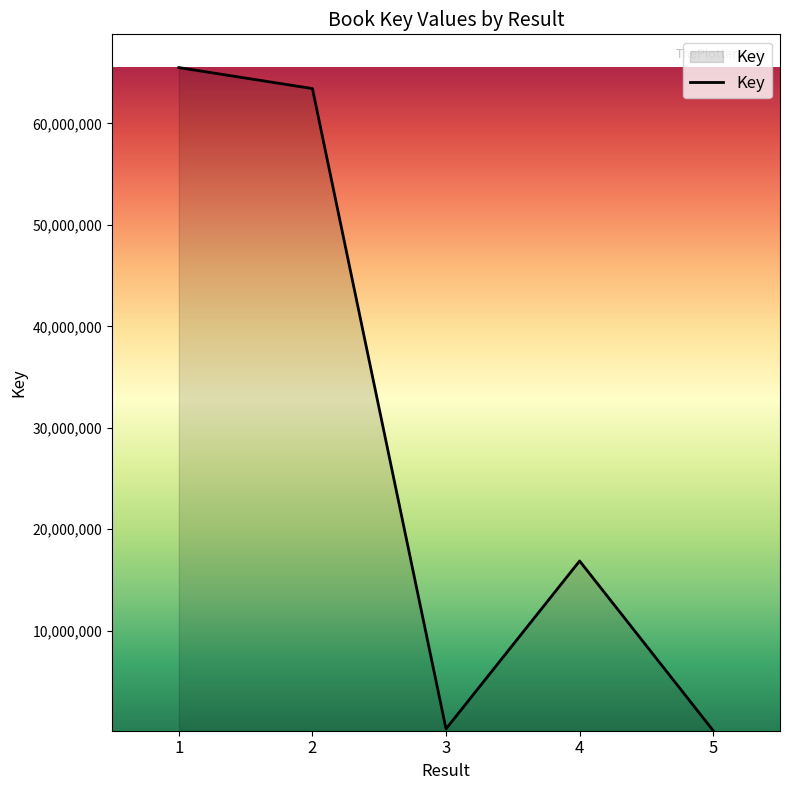

How many interior local valleys (lower than both neighbors) does the data have?

1